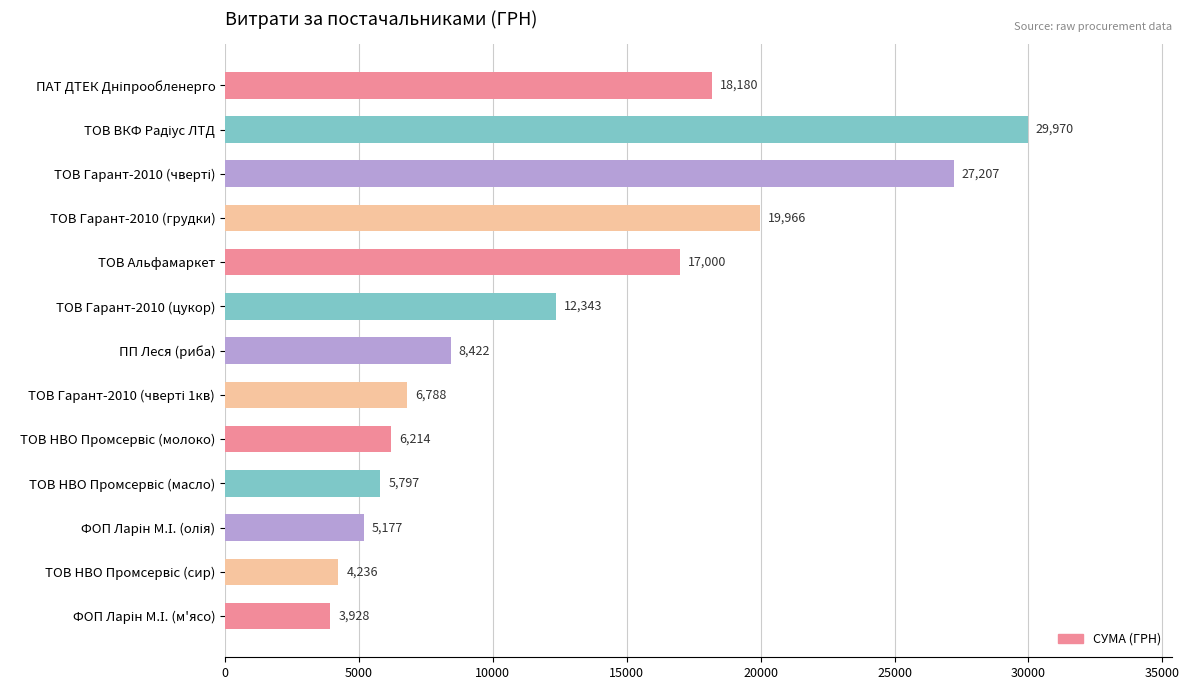

How many values are below 8422?

6